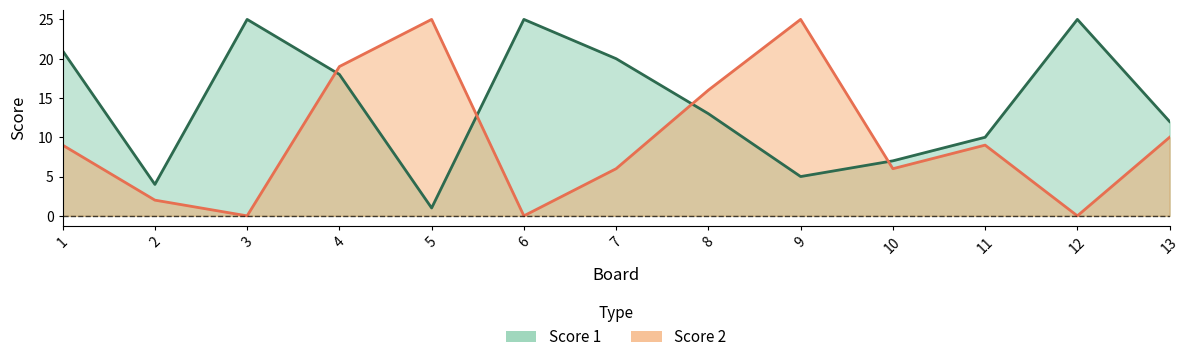

How many data points in Score 2 are above 9?

5